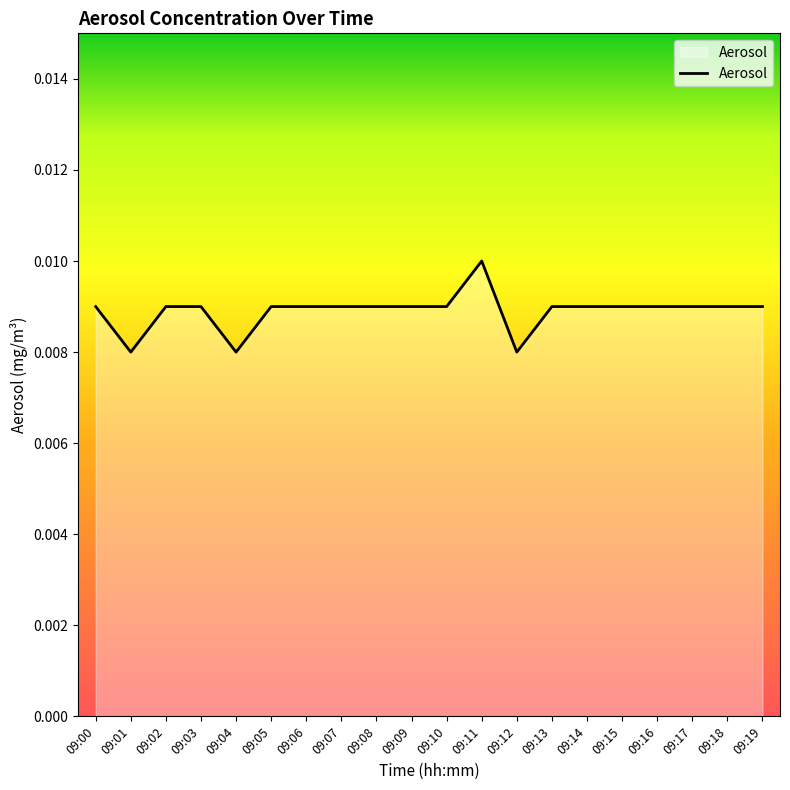

Which label corresponds to the largest value in the chart?

09:11